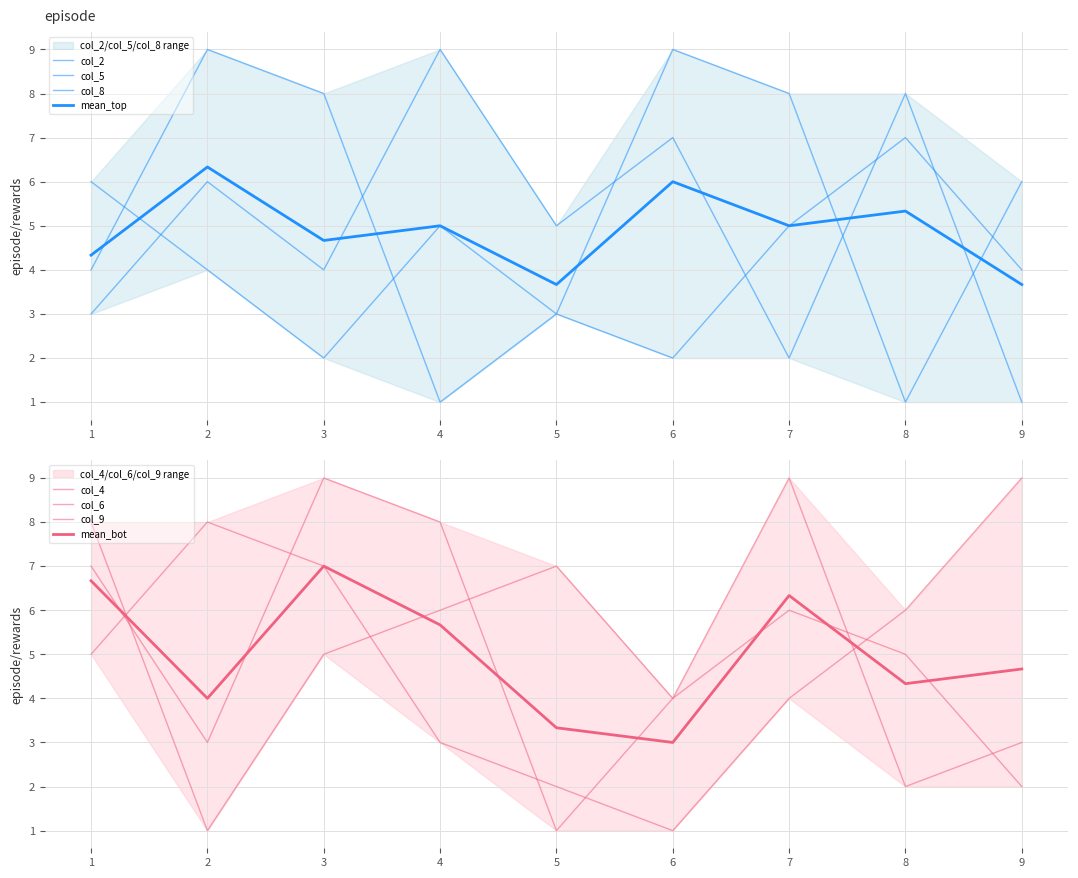

How many data points does each series have?

9